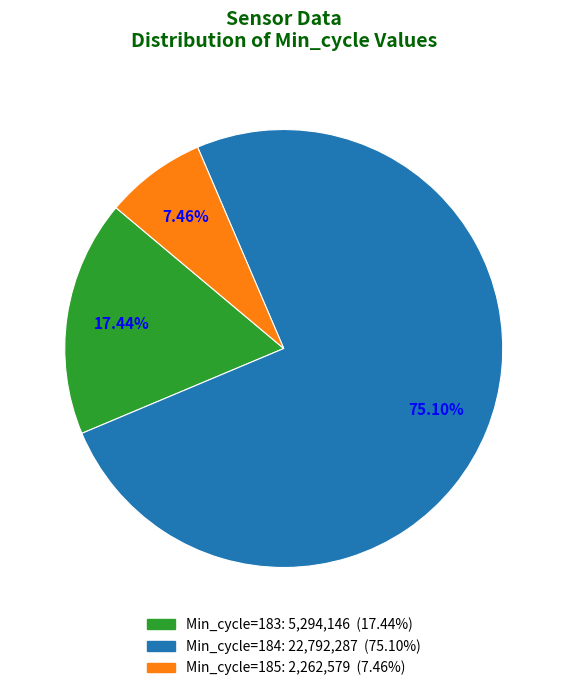

The Min_cycle=185 slice represents 27% of the pie. True or false?

False